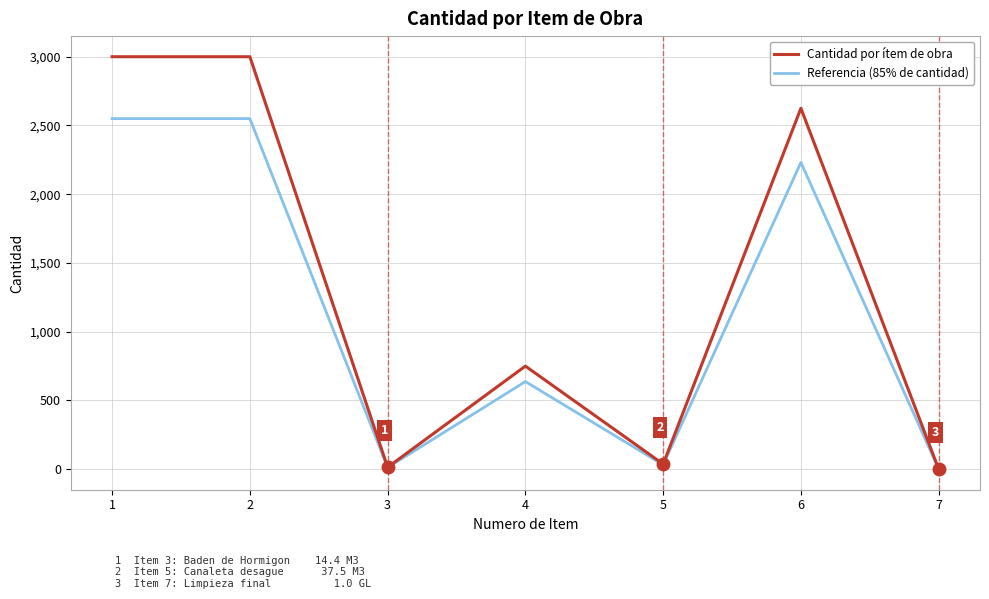

List the series in order of their peak value, lowest first.

Referencia (85% de cantidad), Cantidad por ítem de obra